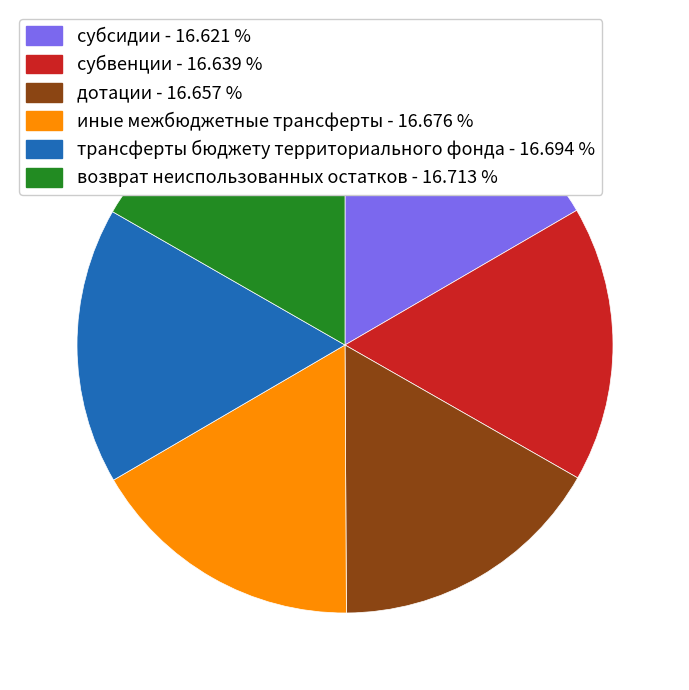

What is the ratio of the value at трансферты бюджету территориального фонда to the value at субсидии?

1.0